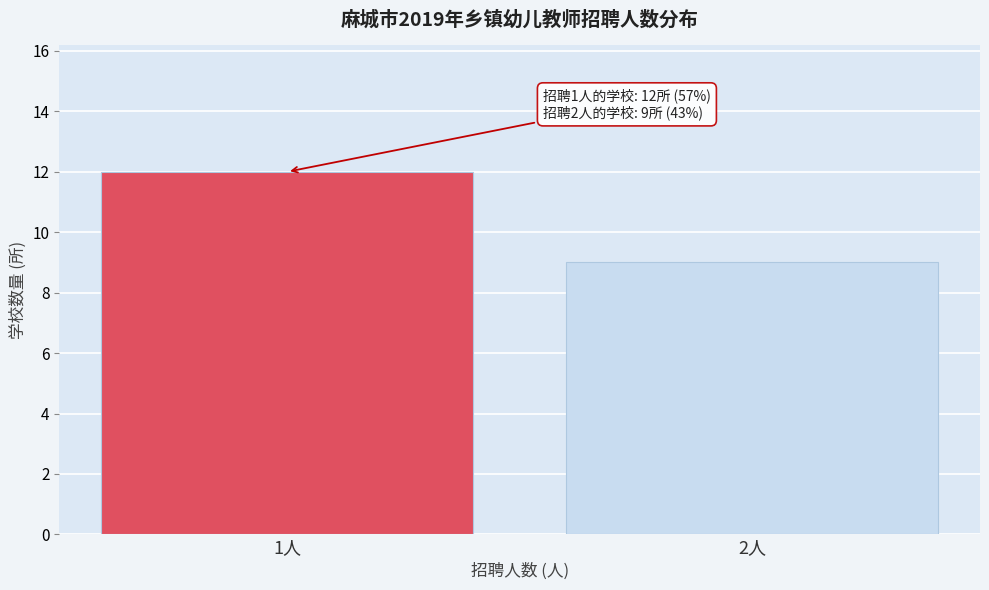

Reading left to right, transcribe all the data shown in this chart.

12	9